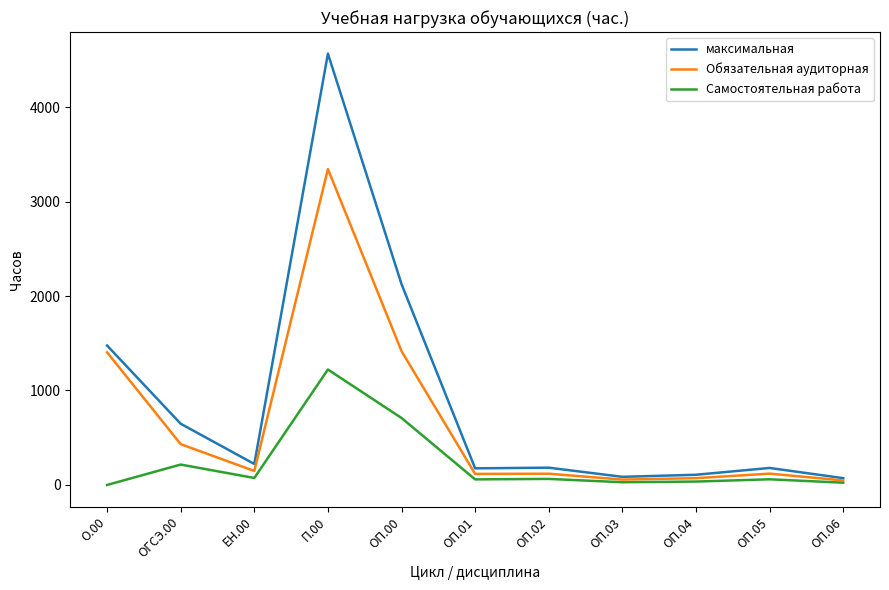

Is the value of Обязательная аудиторная at ОП.01 greater than the value of Самостоятельная работа at ОП.02?

Yes